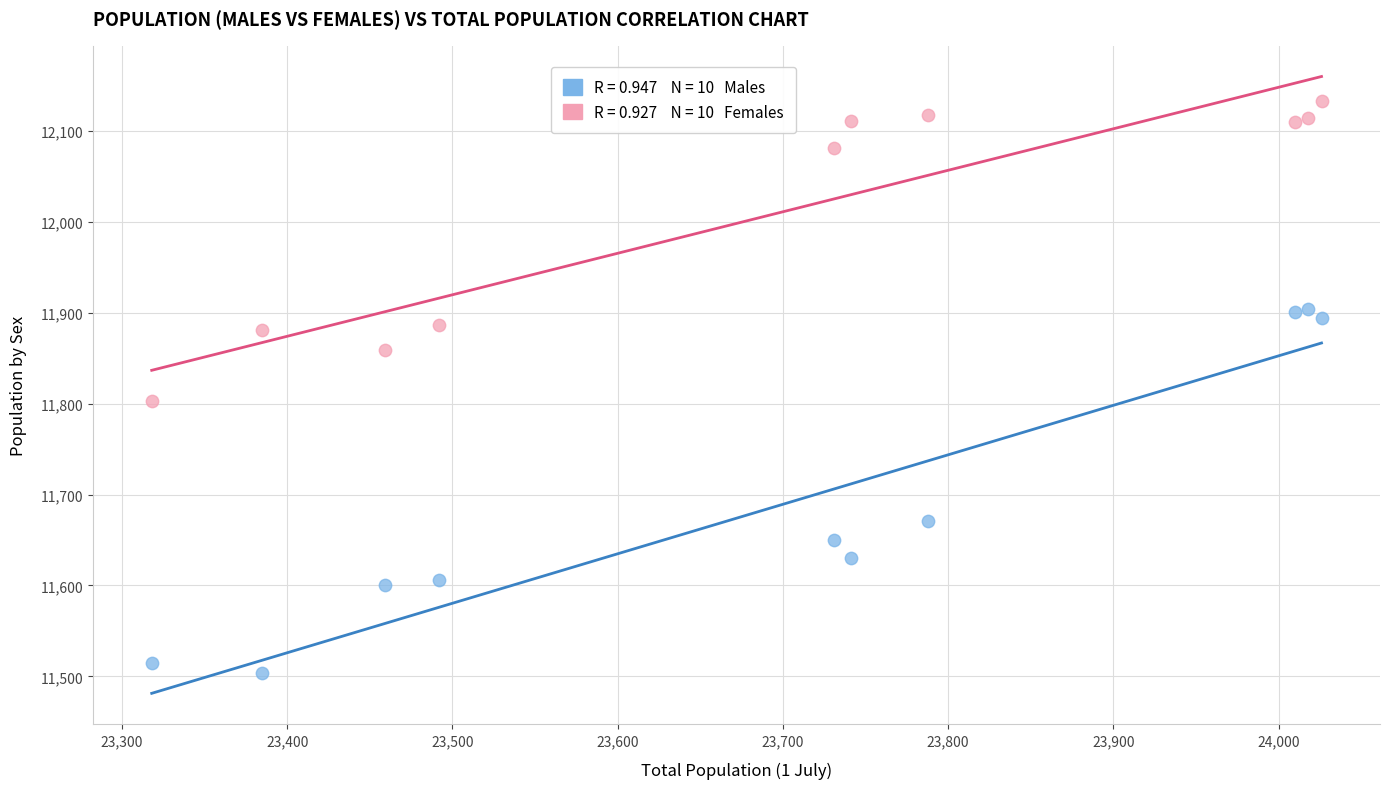

Across all series, what Y value is closest to 11818?

11803